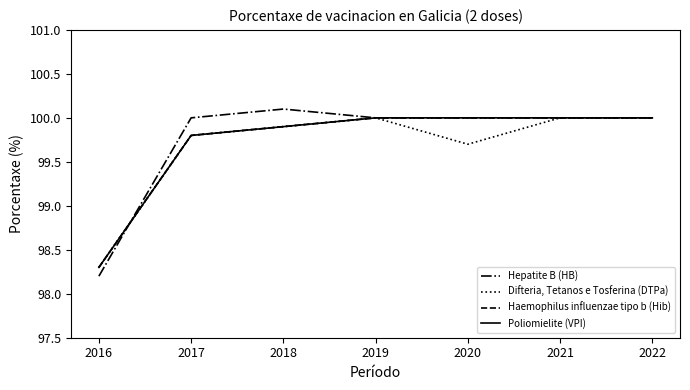

Does the chart have visible grid lines?

No